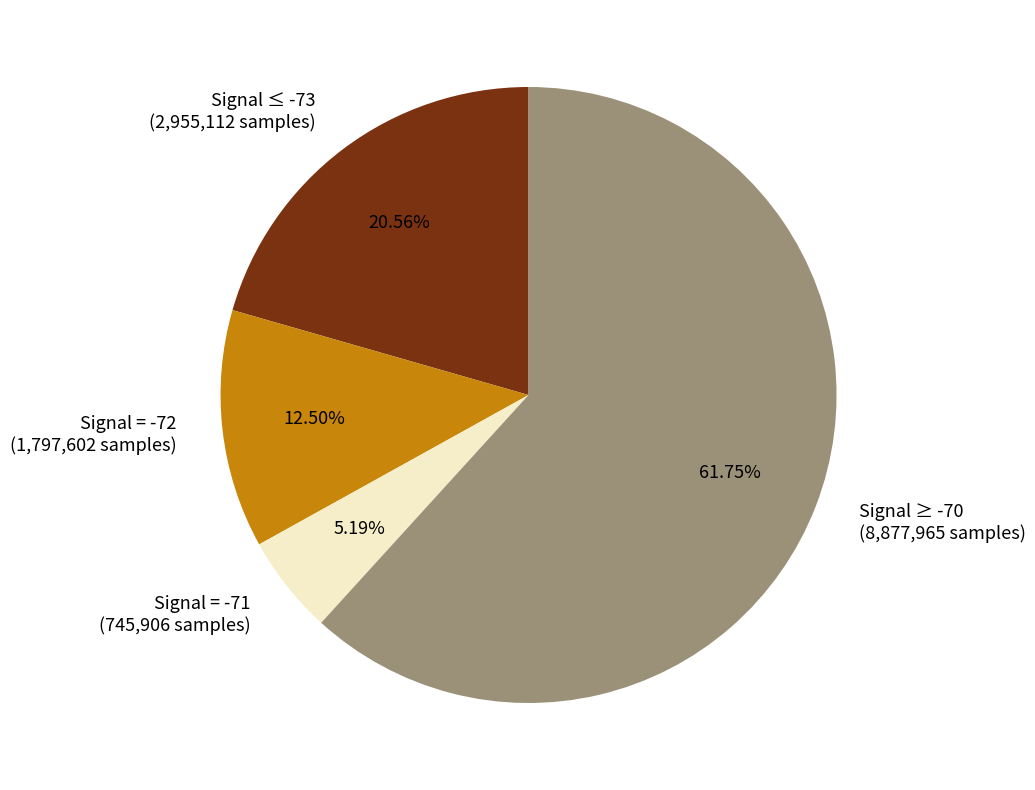

Count the number of slices in the pie.

4